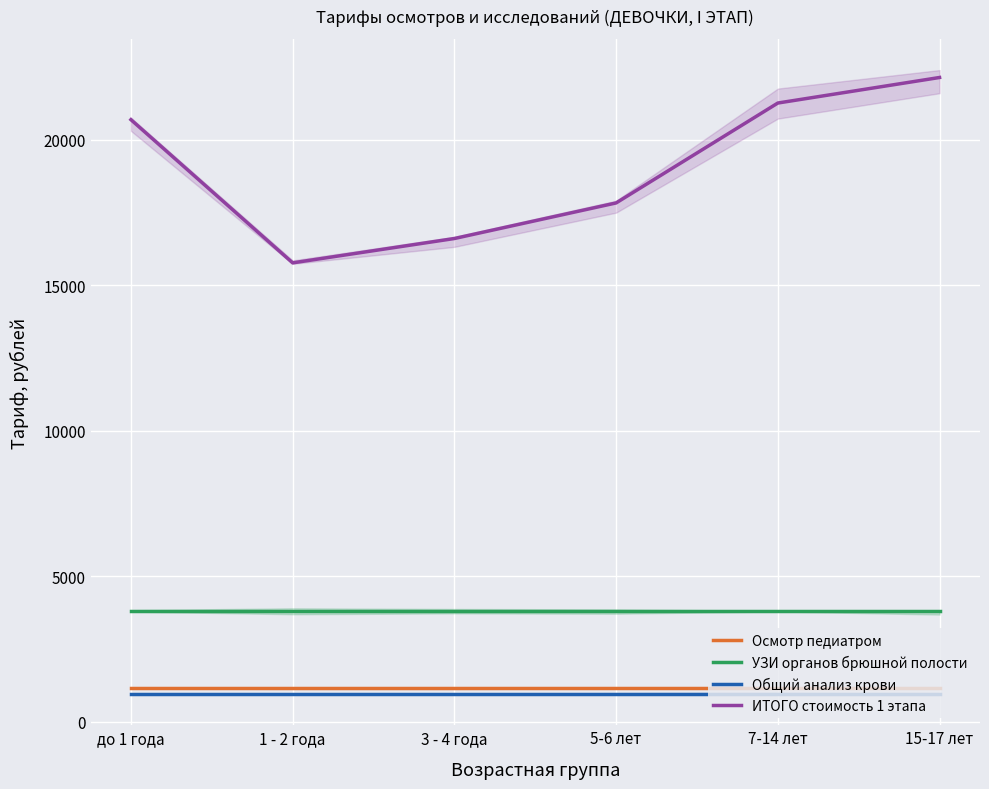

Rank the series at до 1 года from highest to lowest value.

ИТОГО стоимость 1 этапа, УЗИ органов брюшной полости, Осмотр педиатром, Общий анализ крови